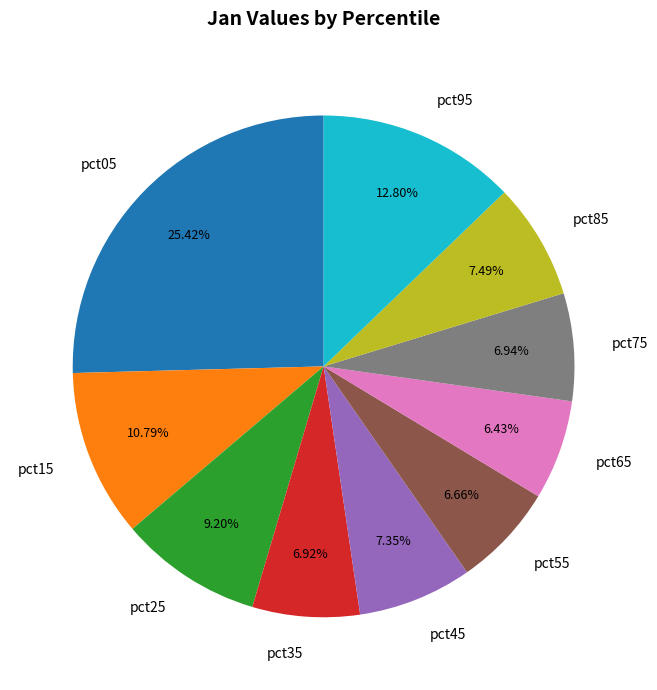

What percentage is the pct05 slice, to the nearest percent?

25%